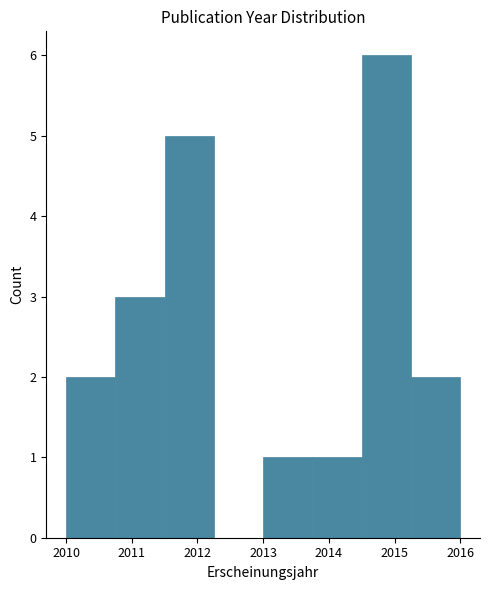

What is the height of the bar covering 2013.75 to 2014.50 on the x-axis? Neither the bar edges nor the heights are printed on the chart, so give them approximately, as read against the axes.

1